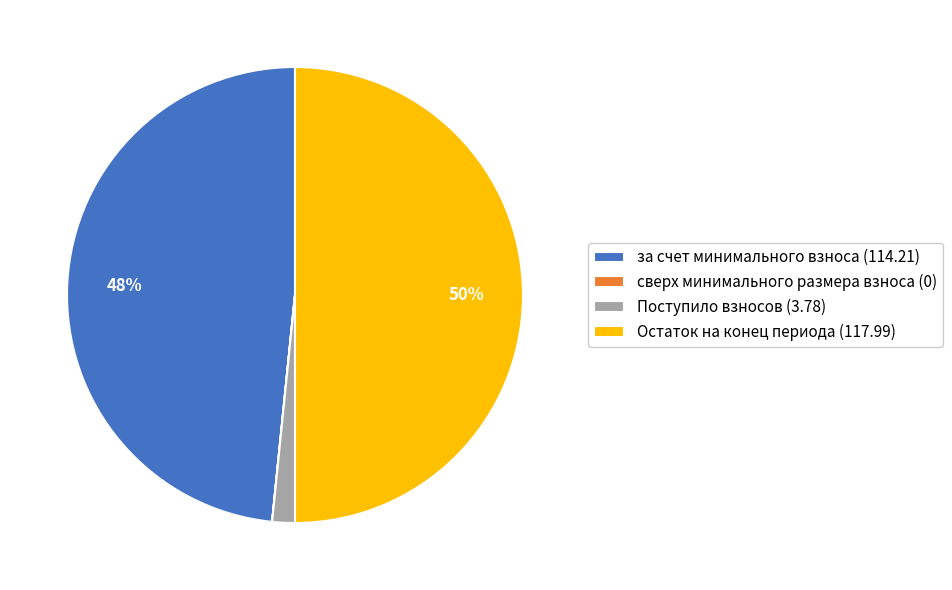

True or false: за счет минимального взноса (114.21) accounts for 39% of the total.

False